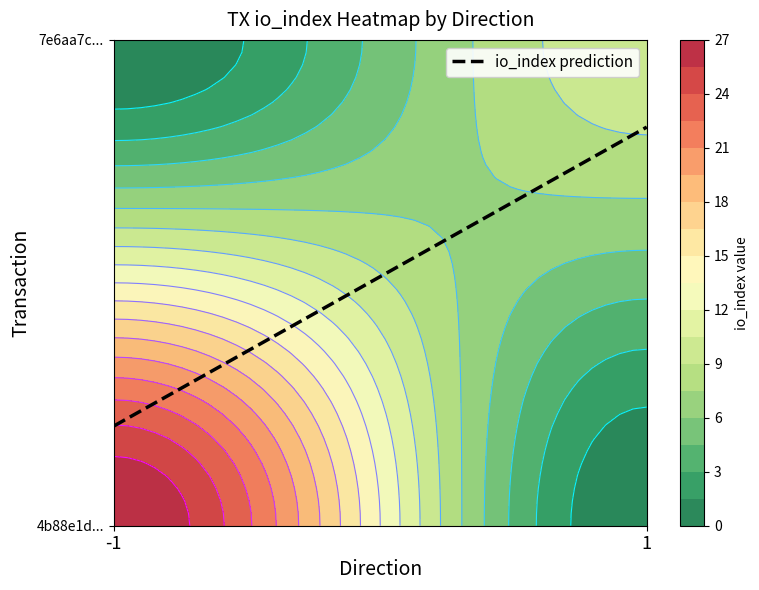

List the labels in order of 4b88e1d496998e08fe8a6e4e74c42177adabfcd value, largest first.

io_index, direction